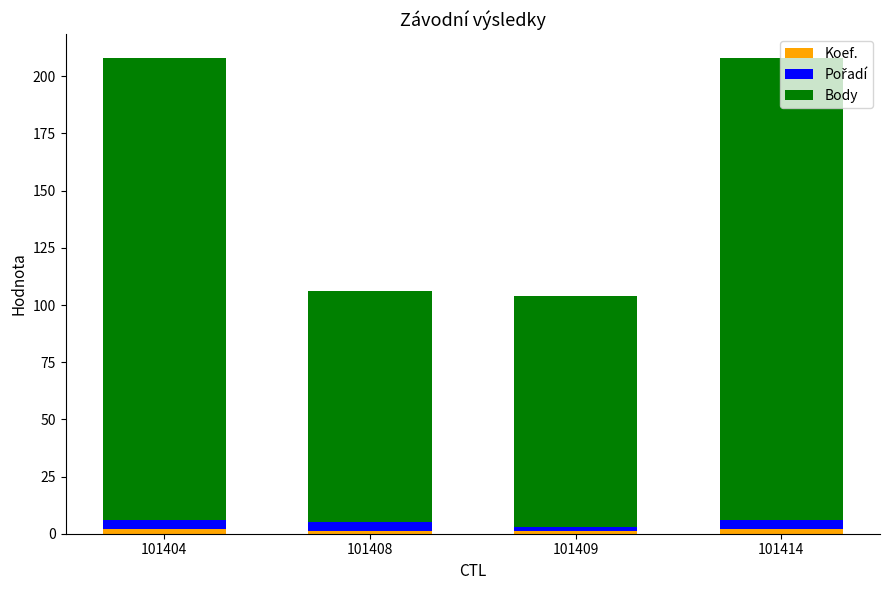

True or false: Koef. has a value of 1 at 101409.

True